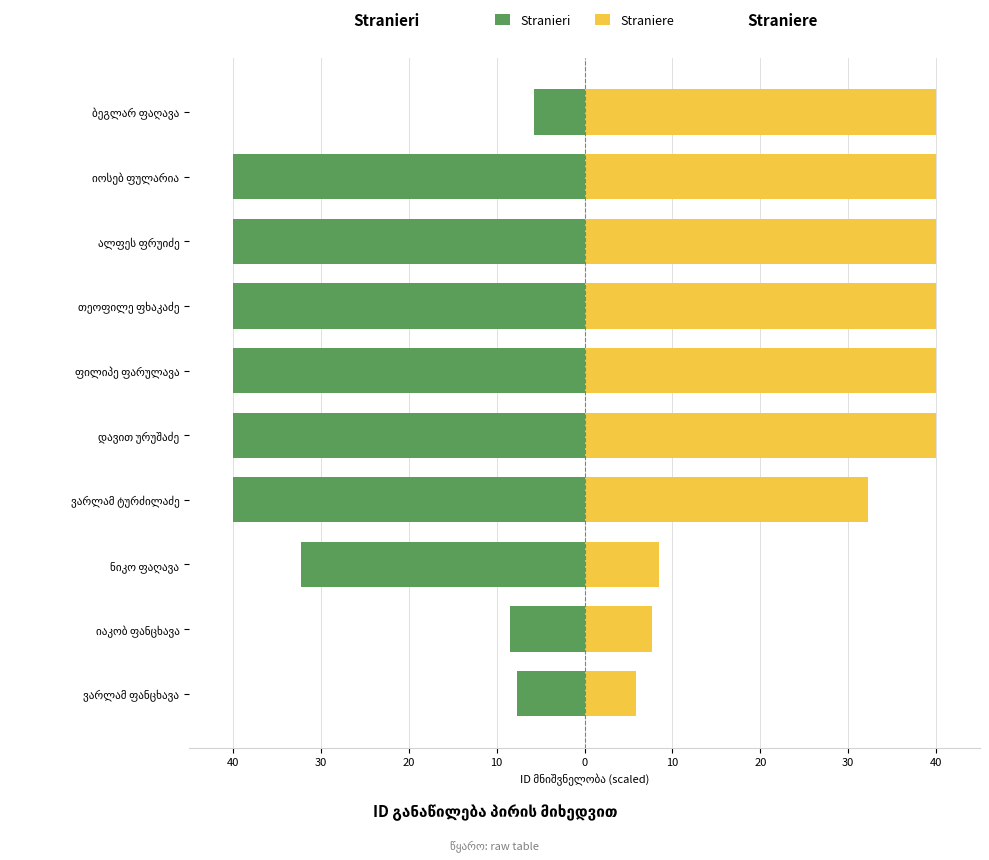

What is the difference between the highest and lowest values at ბეგლარ ფაღავა?

45.8